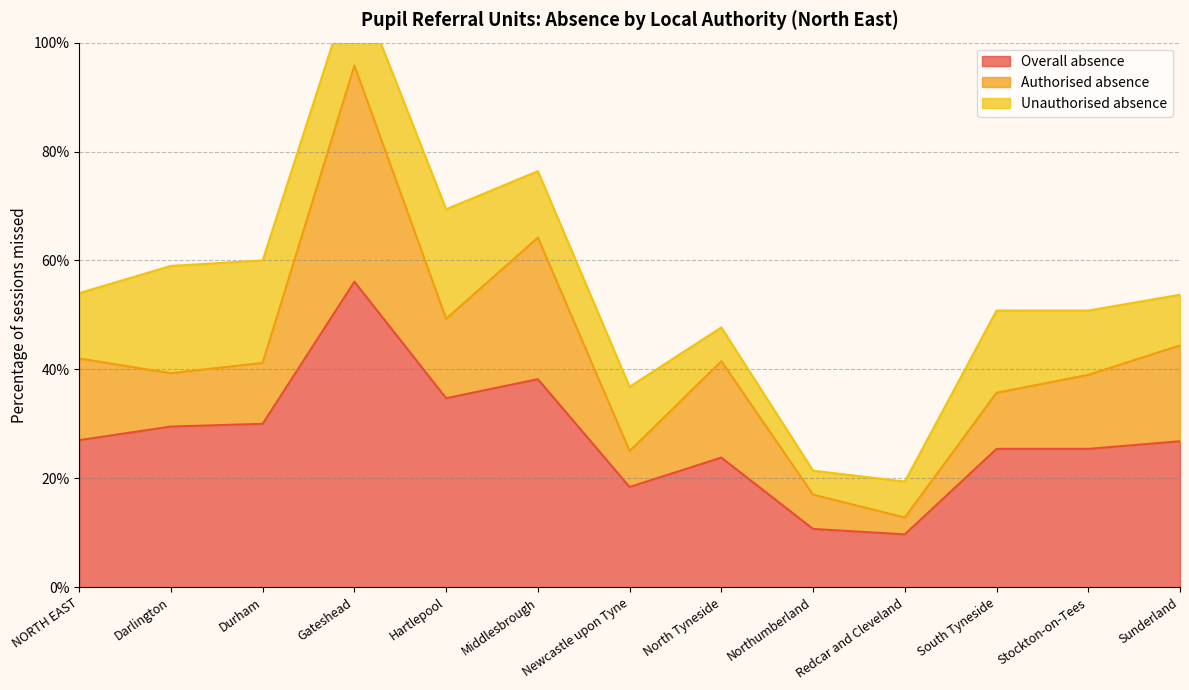

What is the maximum value for Overall absence?

56.1